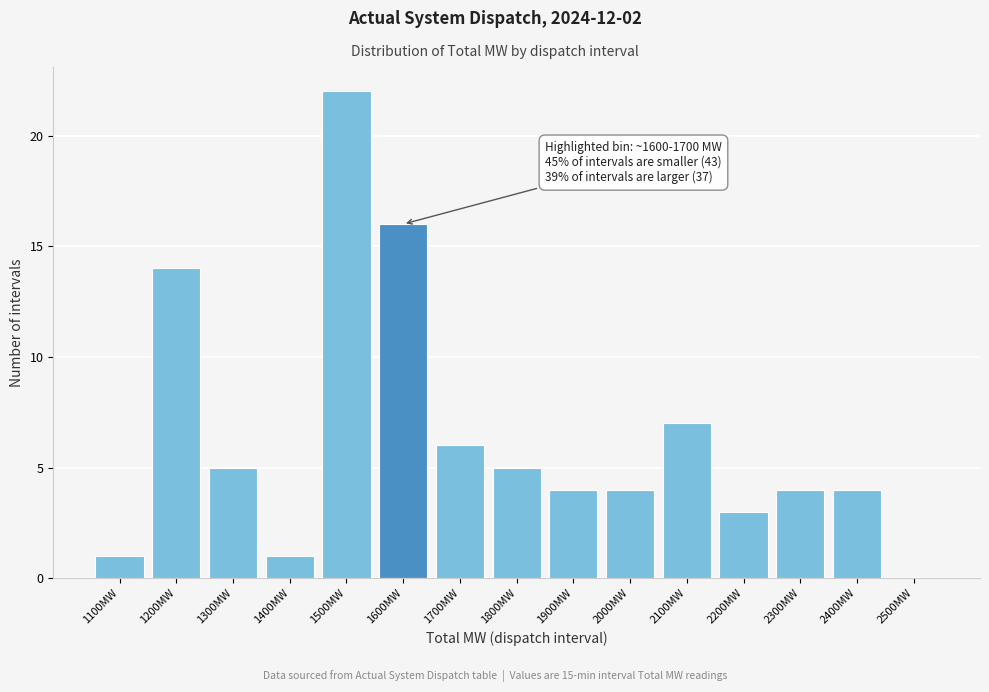

Reading left to right, list all the values displayed in this chart.

1100MW=1	1200MW=14	1300MW=5	1400MW=1	1500MW=22	1600MW=16	1700MW=6	1800MW=5	1900MW=4	2000MW=4	2100MW=7	2200MW=3	2300MW=4	2400MW=4	2500MW=0